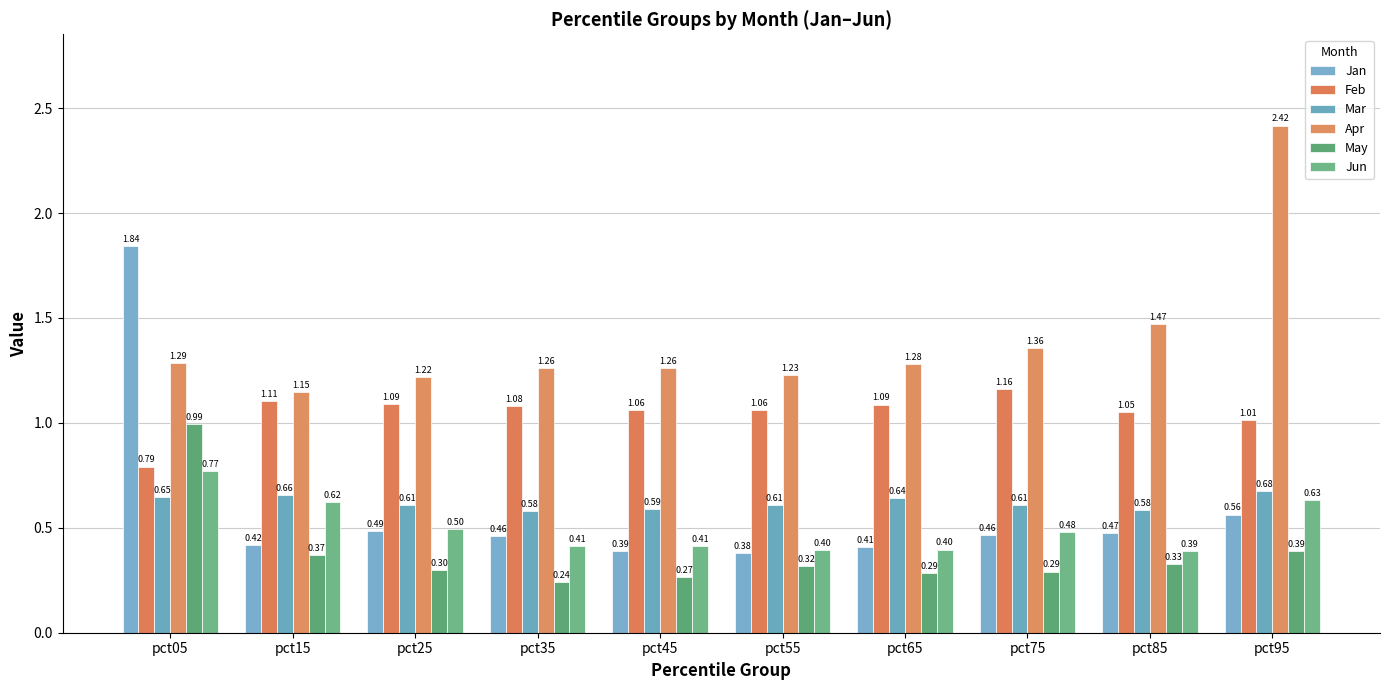

Which series has the largest total across all categories?

Apr